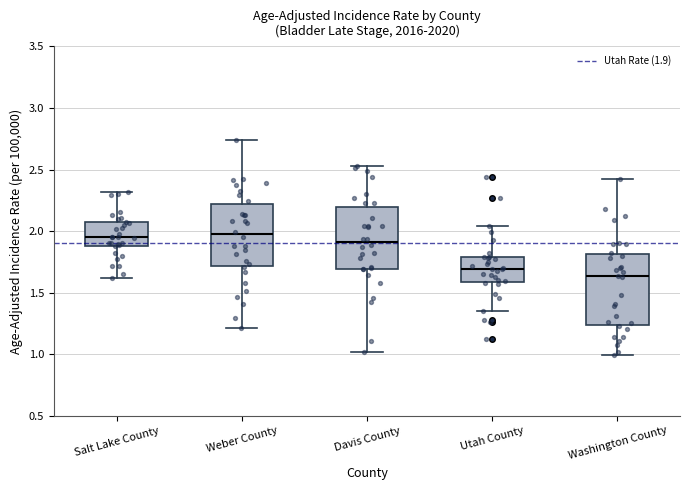

Where is the upper edge of the box for Weber County on the y-axis? The values are not printed on the chart, so give them approximately, as read against the axis.

2.20